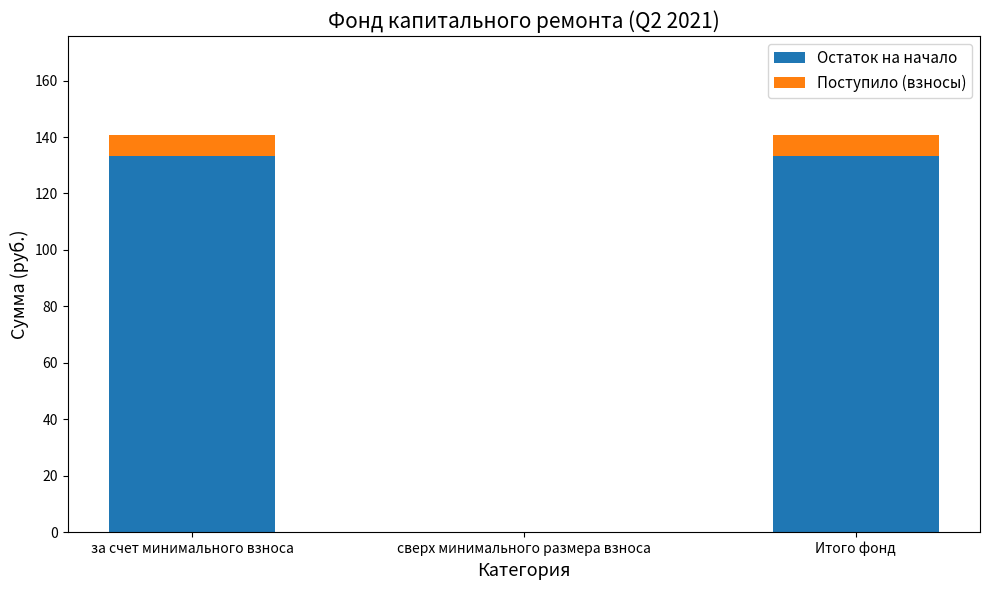

Does the chart contain stacked bars?

Yes